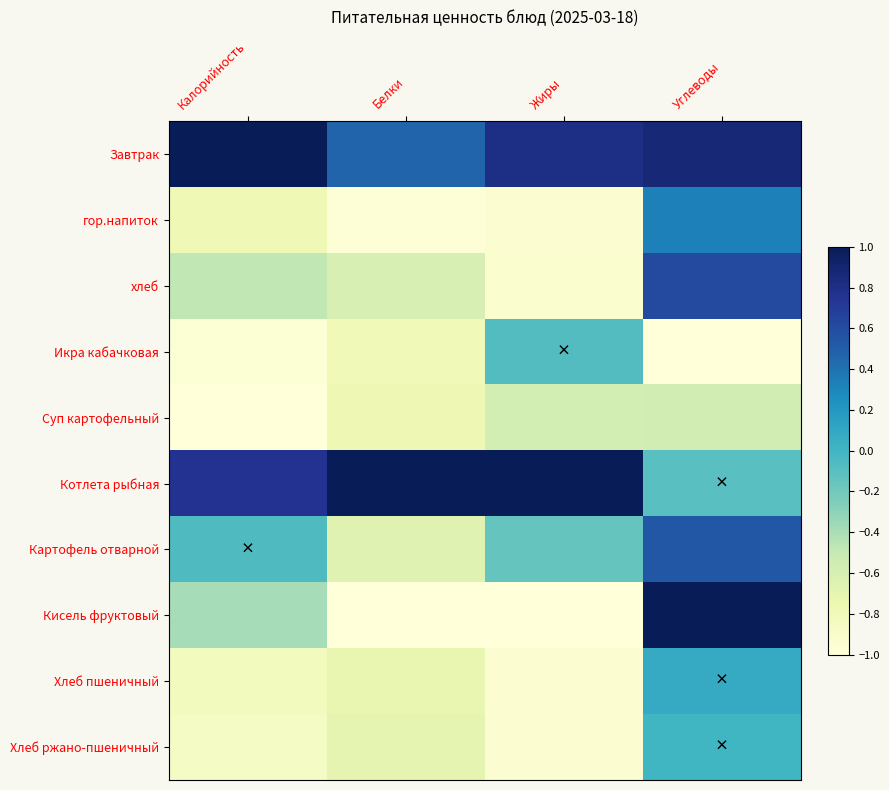

What is the minimum value shown in the chart?

-1.0